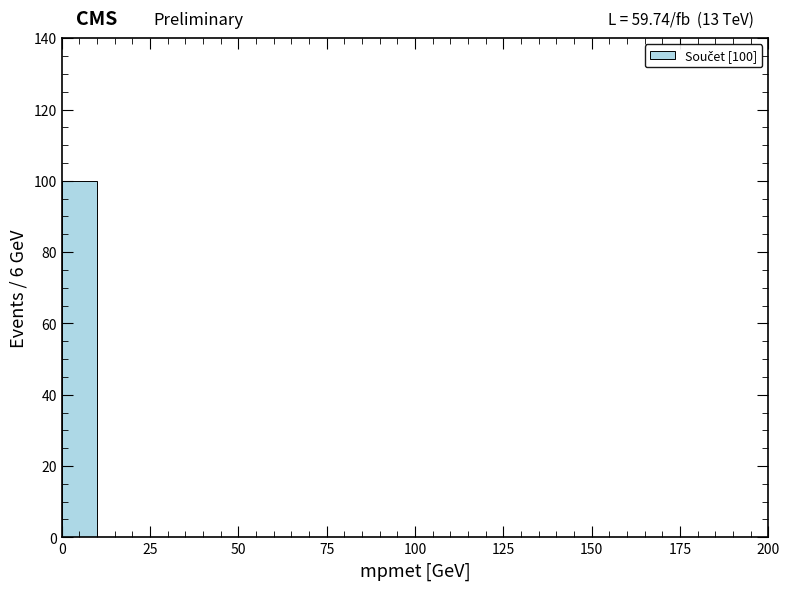

Read against the x-axis, roughly where is the centre of the tallest bar?

5